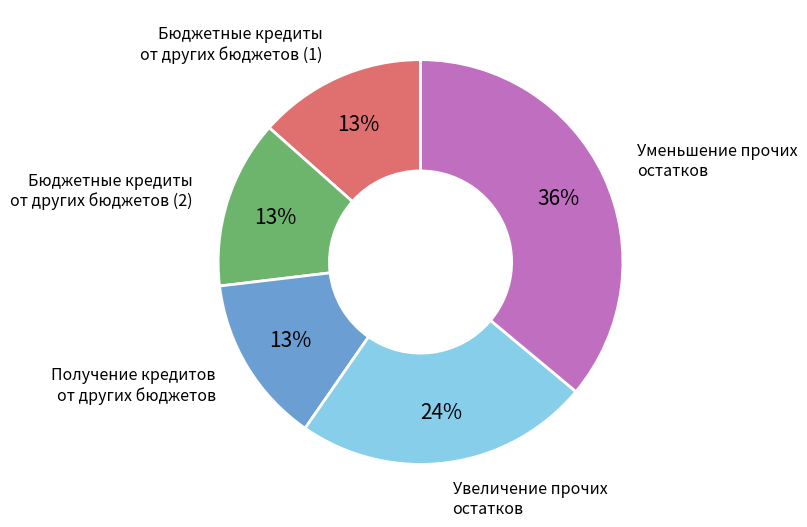

How many segments does this pie chart have?

5